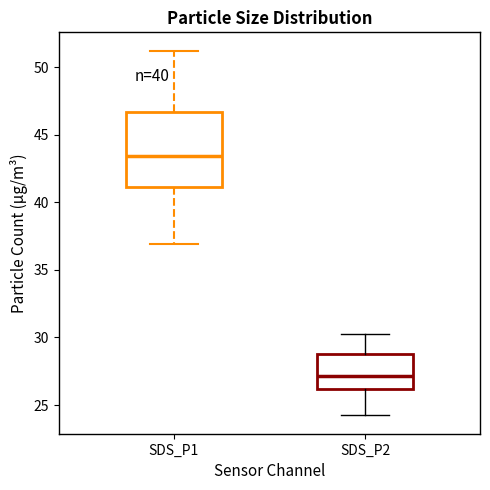

Where does the median line of the box for SDS_P1 sit on the y-axis? The values are not printed on the chart, so give them approximately, as read against the axis.

43.5